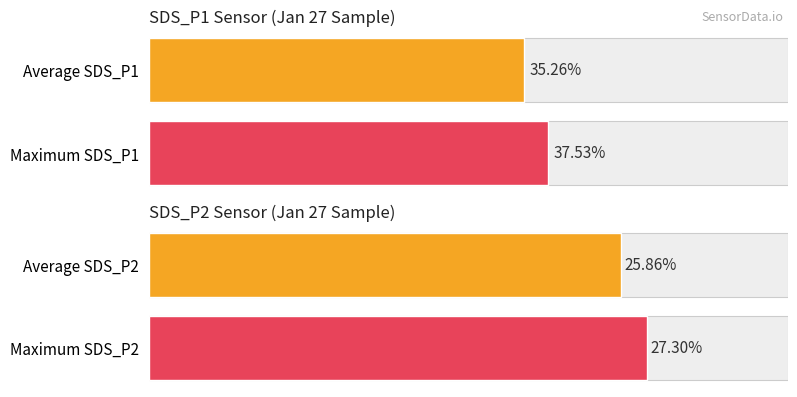

What is the average value?

36.4